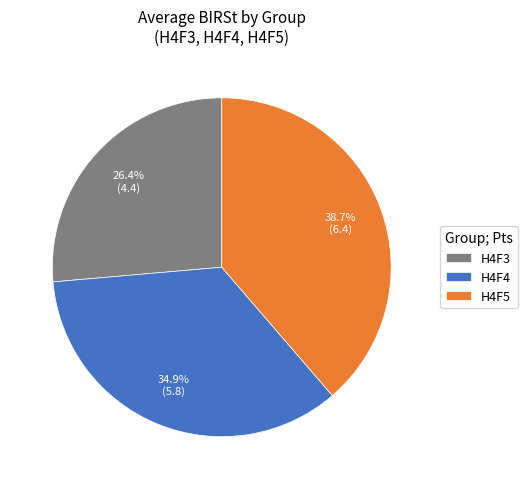

To the nearest percent, what is the difference between the H4F3 and H4F5 slice percentages?

12%